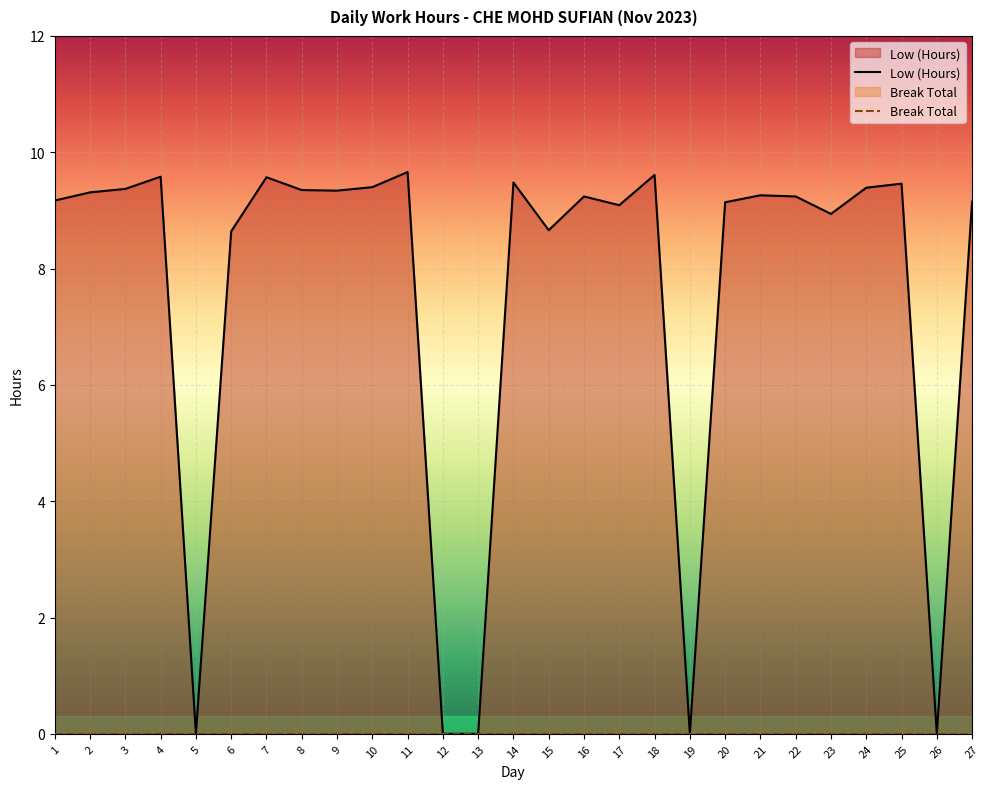

Where does the data first go above 9?

1